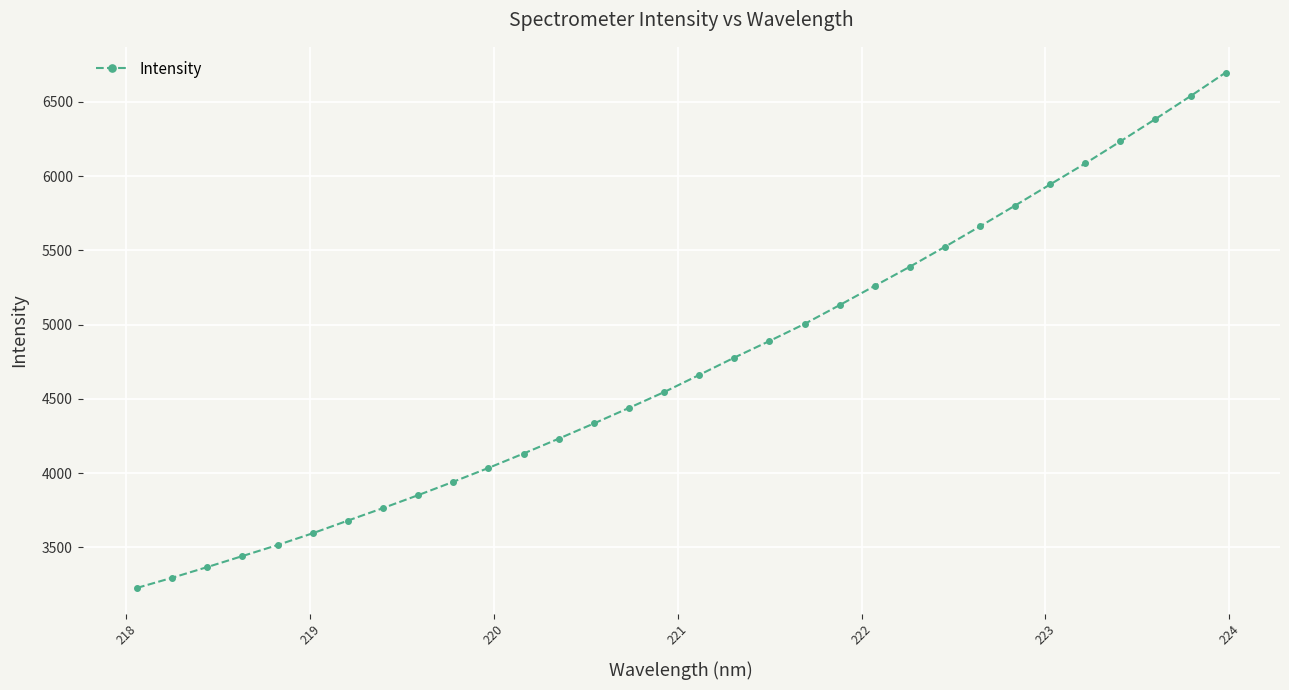

What is the value of the 16th point from the left?

4545.6